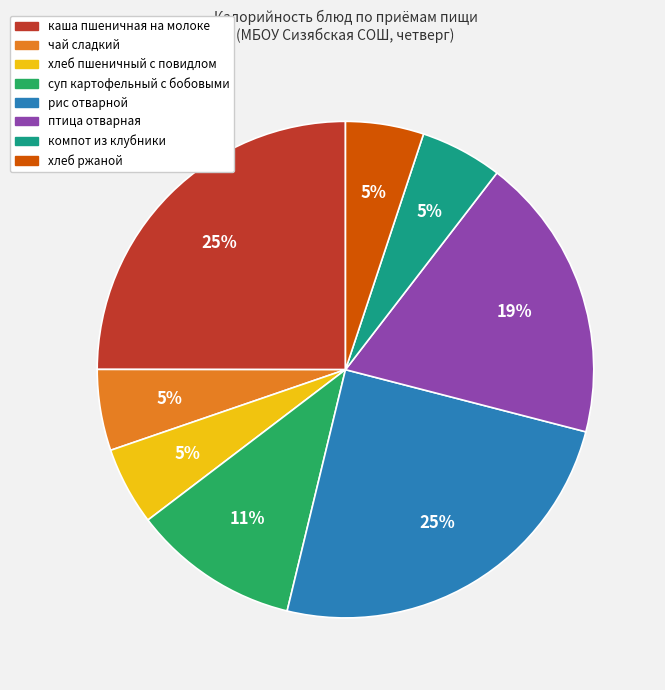

To the nearest percent, what is the combined percentage of каша пшеничная на молоке and компот из клубники?

30%